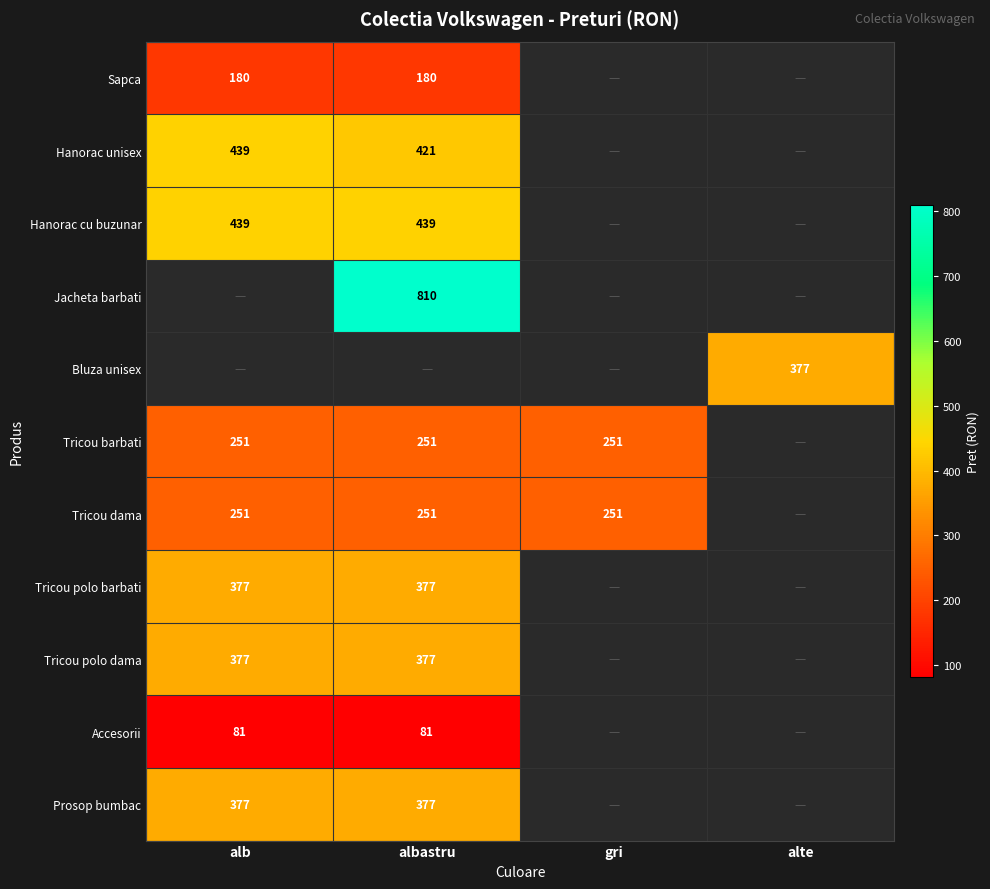

Is it true that Jacheta barbati equals 462 at albastru?

False